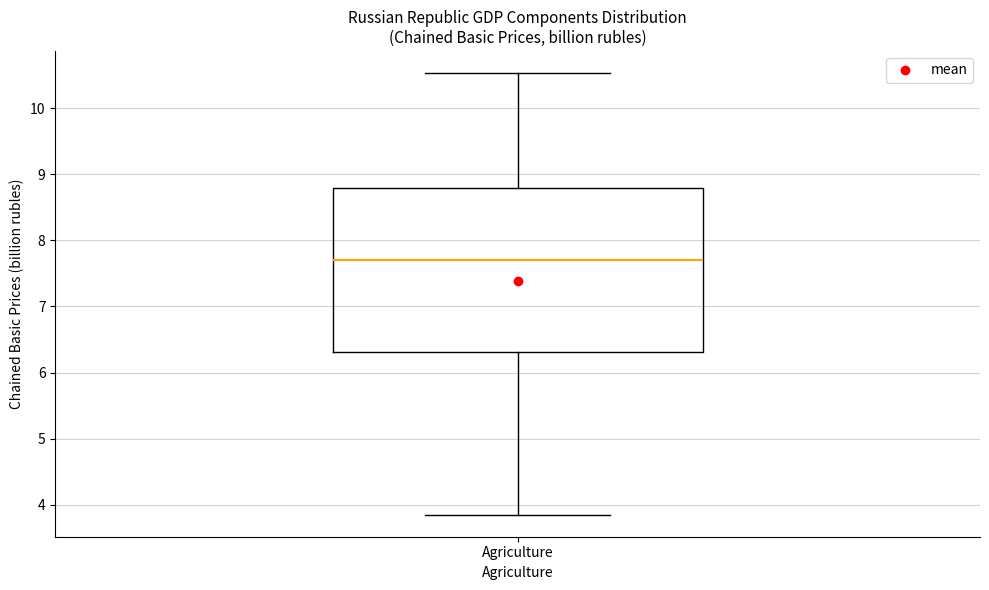

Transcribe this box plot: give where the median line is, the range the box spans, and where the two whiskers end, as read against the y-axis. The values are not printed on the chart, so give them approximately, as read against the axis.

median 7.7, box 6.3 to 8.8, whiskers 3.8 to 10.5